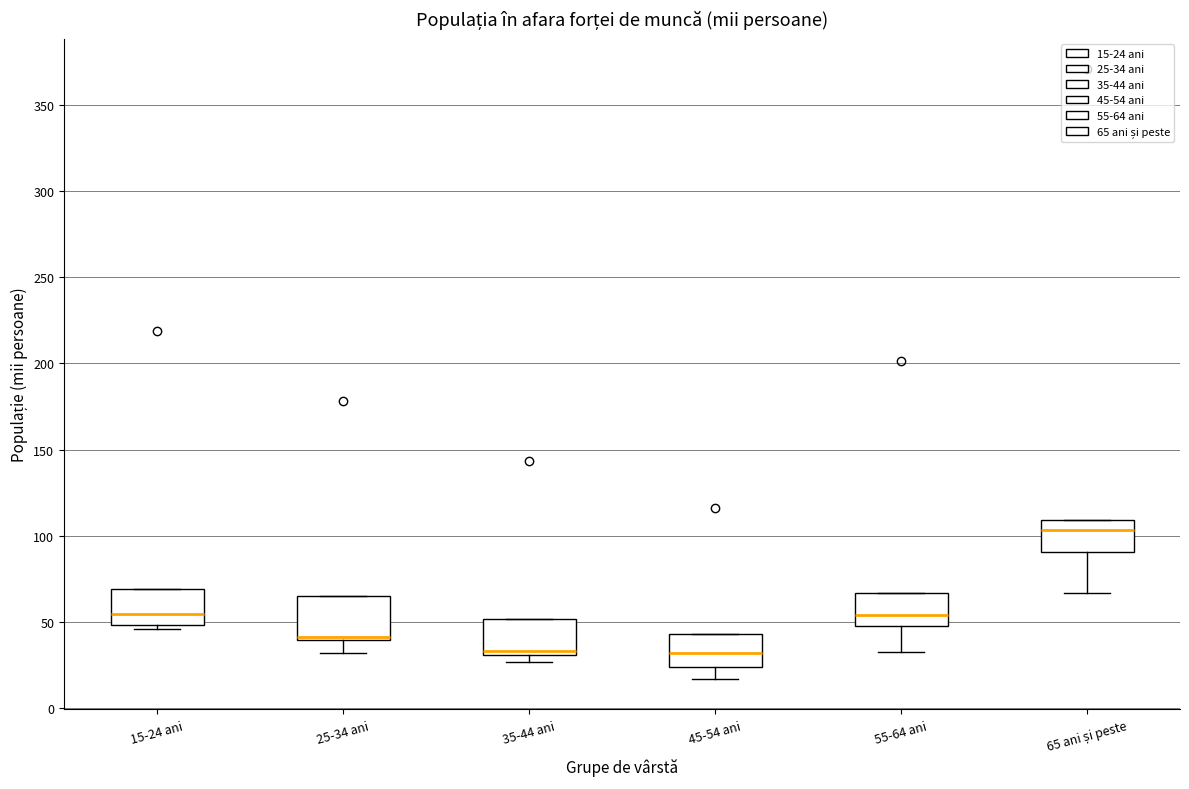

Reading left to right, read every box against the y-axis: the position of its median line, the range the box covers, and the ends of its whiskers. The values are not printed on the chart, so give them approximately, as read against the axis.

15-24 ani: median 55, box 50 to 70, whiskers 45 to 70
25-34 ani: median 40 (just above the box's lower edge), box 40 to 65, whiskers 30 to 65
35-44 ani: median 35, box 30 to 50, whiskers 25 to 50
45-54 ani: median 30, box 25 to 45, whiskers 15 to 45
55-64 ani: median 55, box 50 to 65, whiskers 35 to 65
65 ani și peste: median 105, box 90 to 110, whiskers 65 to 110